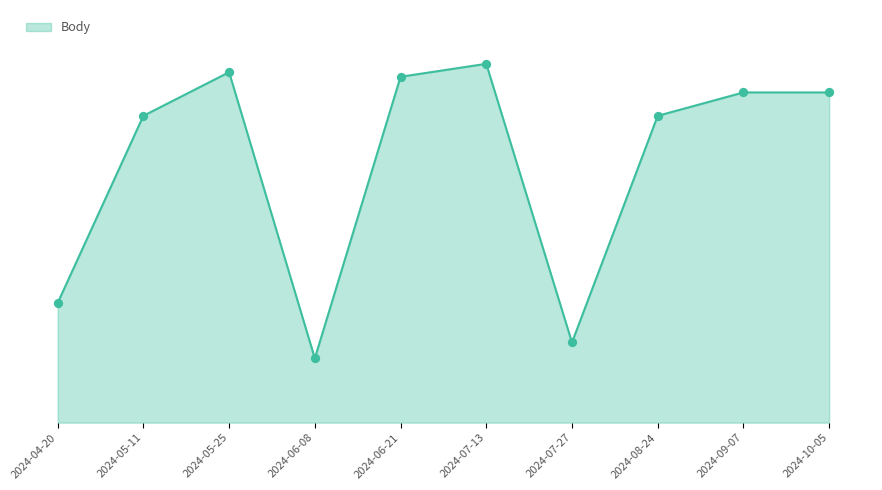

Approximately how many times larger is the value at 2024-05-11 compared to 2024-04-20?

2.6